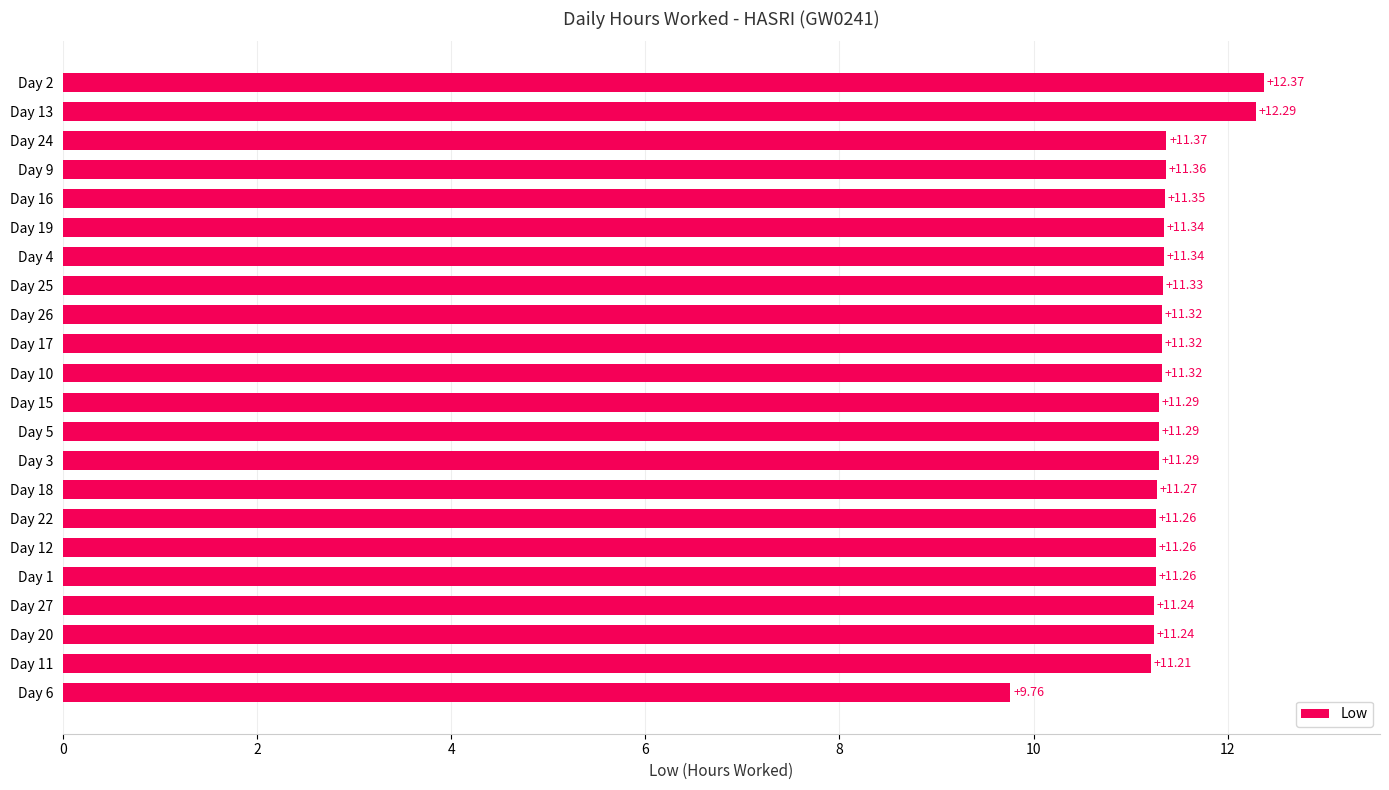

What is the average value?

11.3